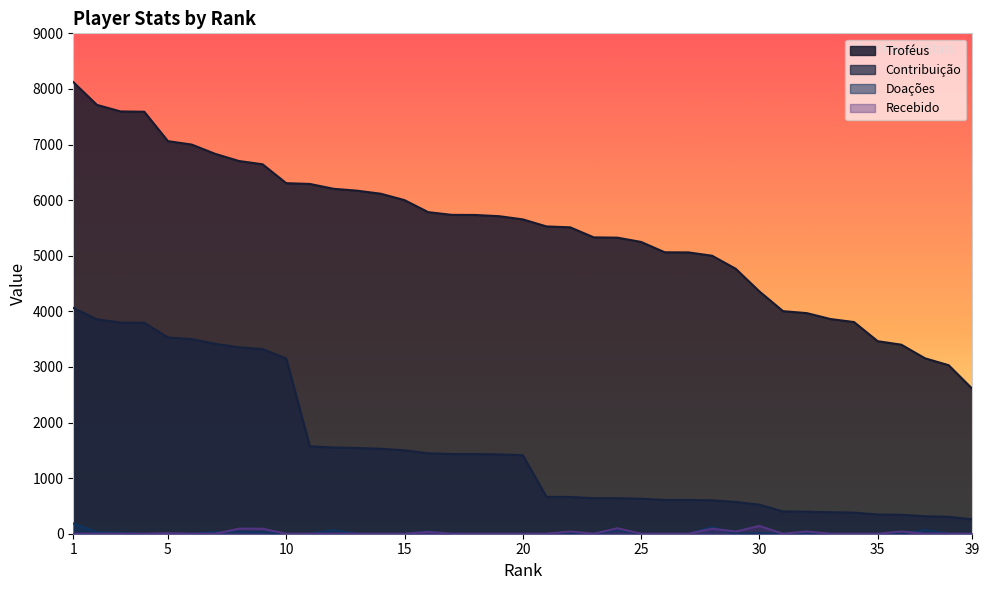

What is the approximate value of Contribuição at 7, to the nearest 10?

3420